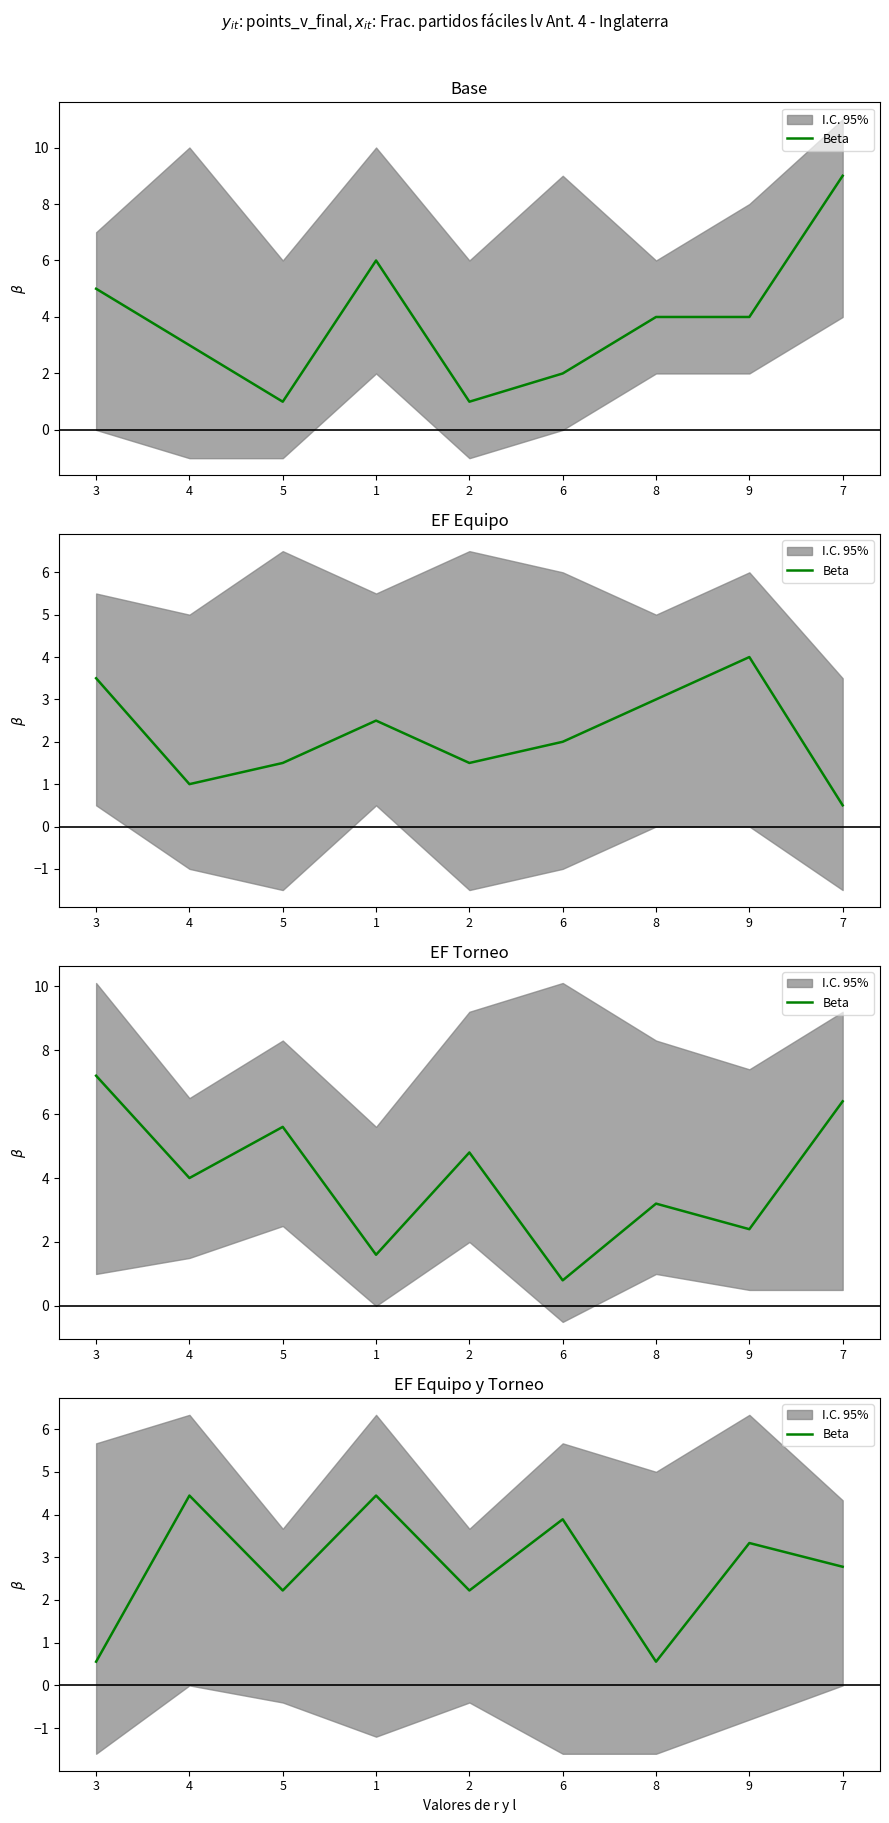

List the labels in order of value, smallest first.

3, 8, 5, 2, 7, 9, 6, 4, 1